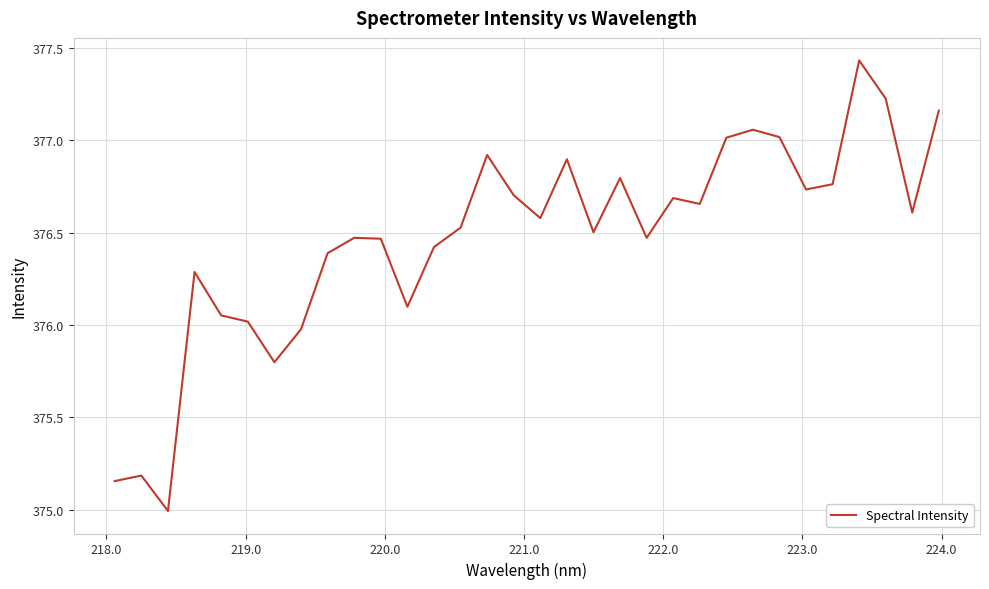

How many categories are shown in the chart?

32